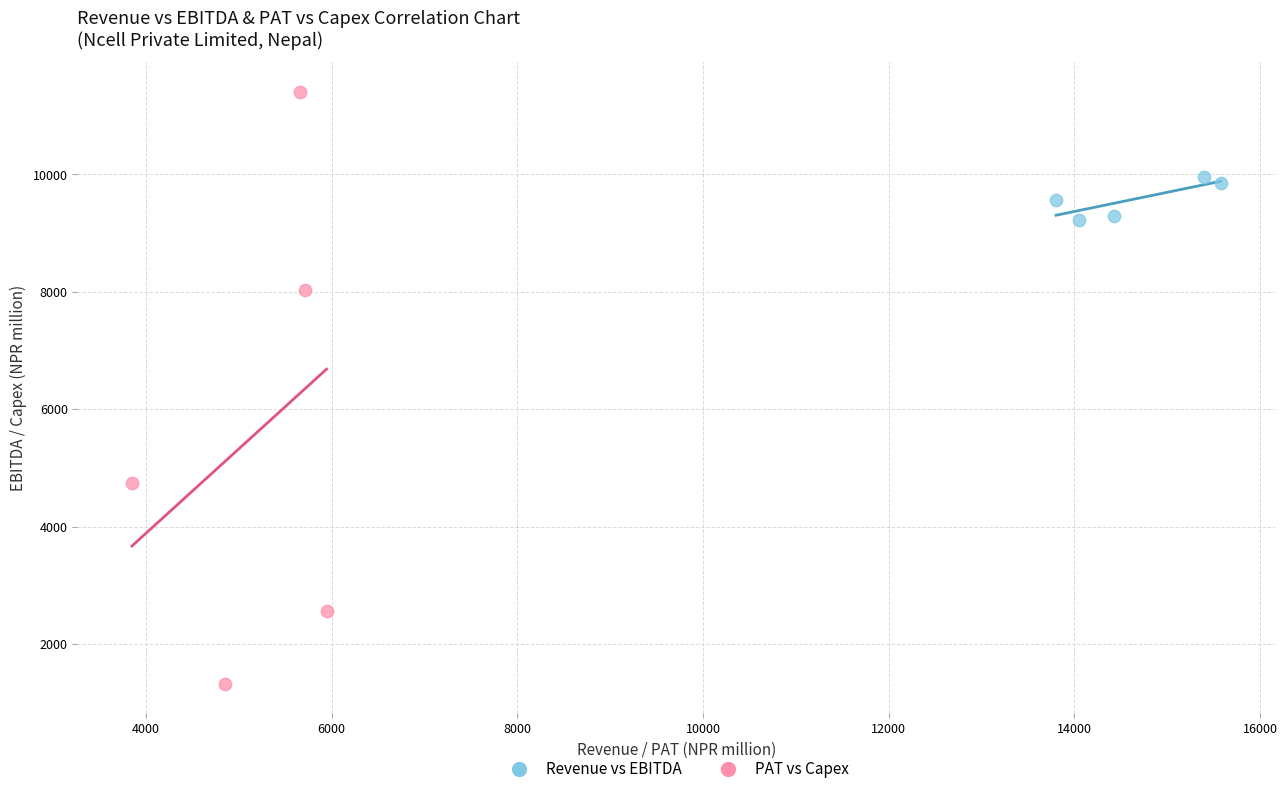

Which series contains the highest Y value?

PAT vs Capex